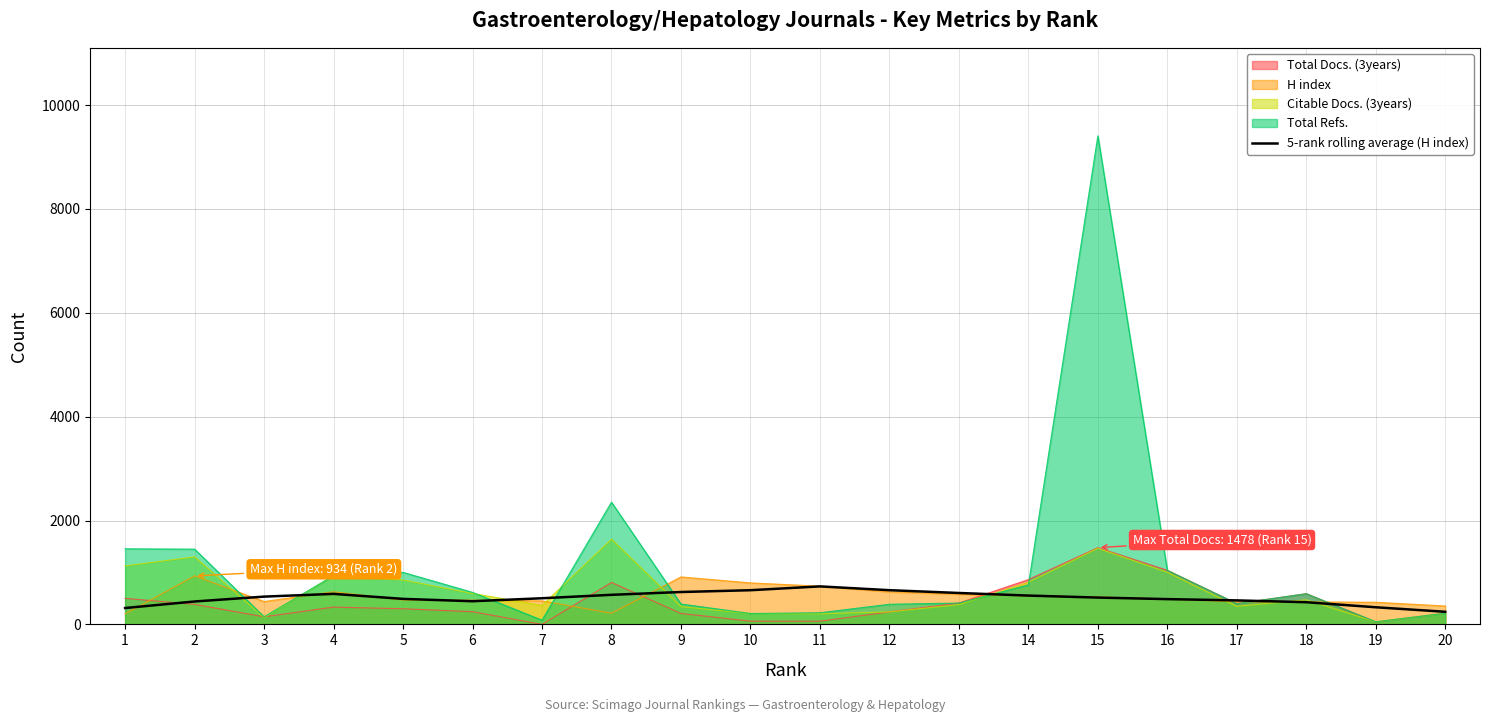

Reading left to right, what are all the values shown in this chart?

315.4	441.0	534.8	587.4	491.2	446.2	503.4	569.4	623.4	658.2	731.8	658.8	604.8	554.8	516.6	486.6	462.0	427.0	329.8	242.6